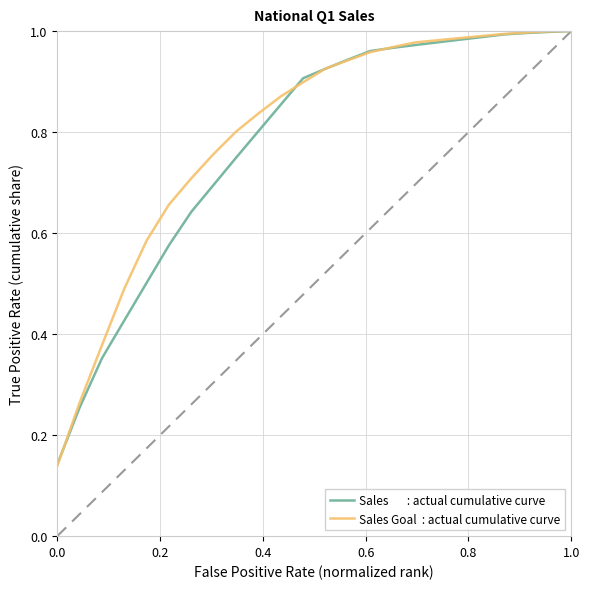

Which series has the widest spread of values?

Sales Goal  : actual cumulative curve